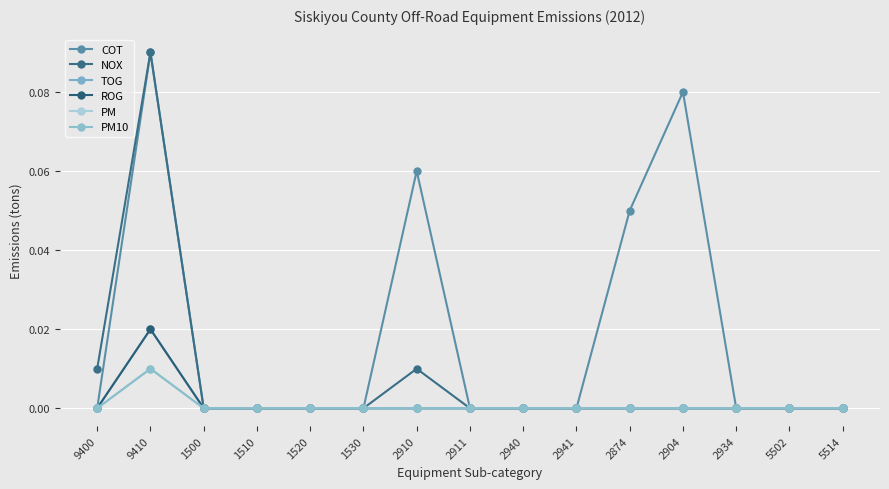

Does the chart have visible grid lines?

Yes